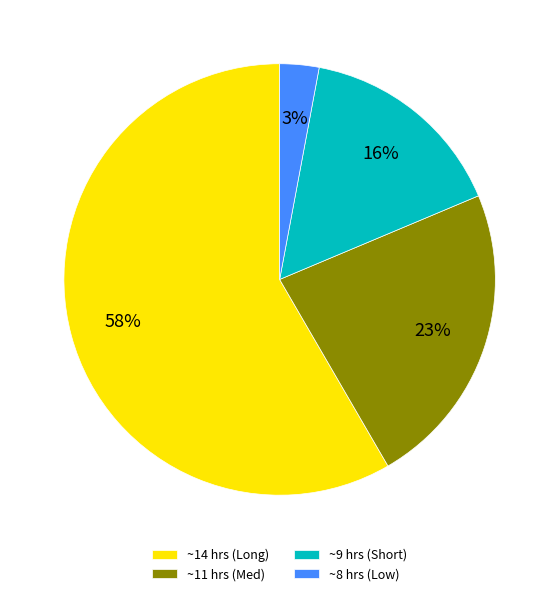

Which category has the smallest portion of the pie?

~8 hrs (Low)